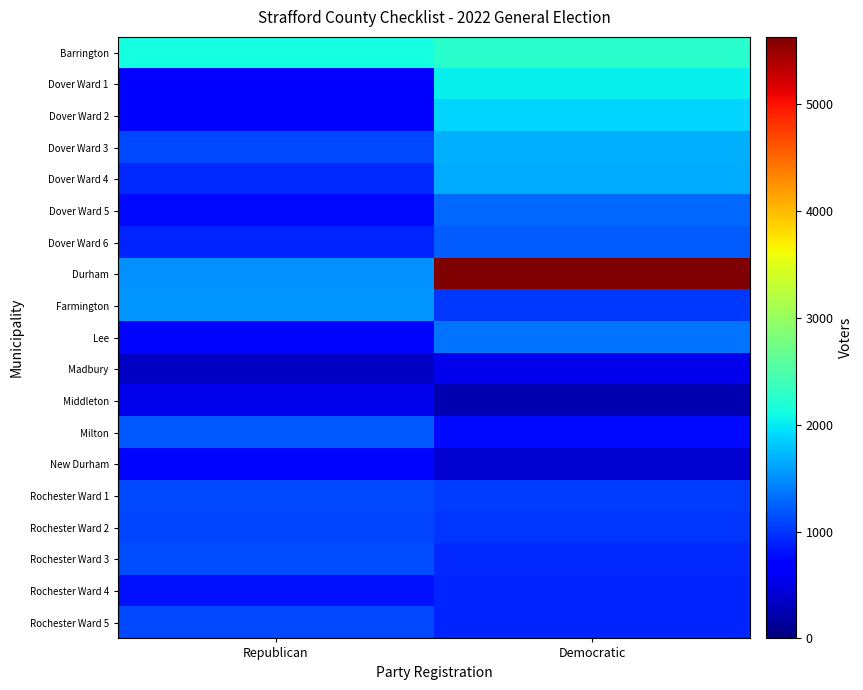

What is the total value across all series at Democratic?

26806